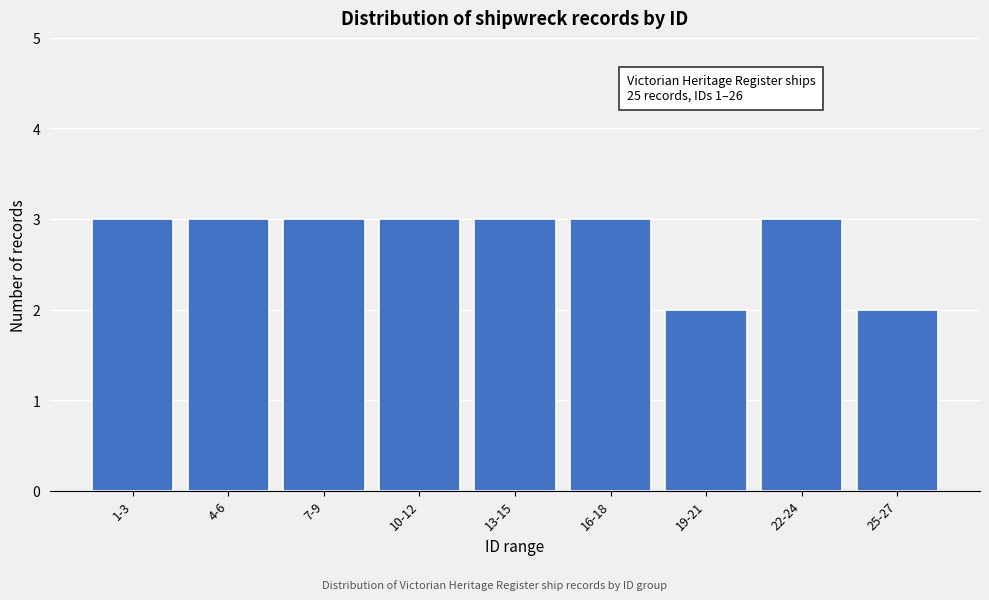

Reading left to right, transcribe all the data shown in this chart.

1-3=3	4-6=3	7-9=3	10-12=3	13-15=3	16-18=3	19-21=2	22-24=3	25-27=2